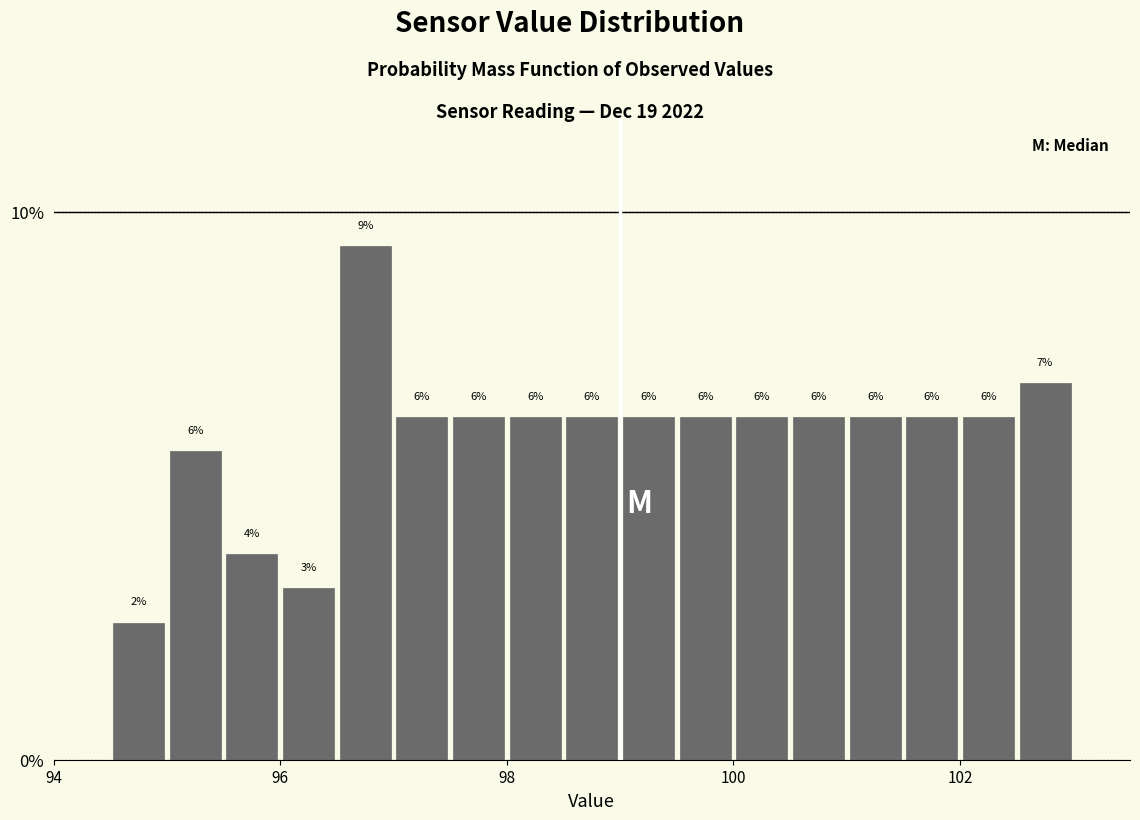

Around what value on the x-axis is the tallest bar? Give the approximate position of its centre, as read against the axis.

96.8